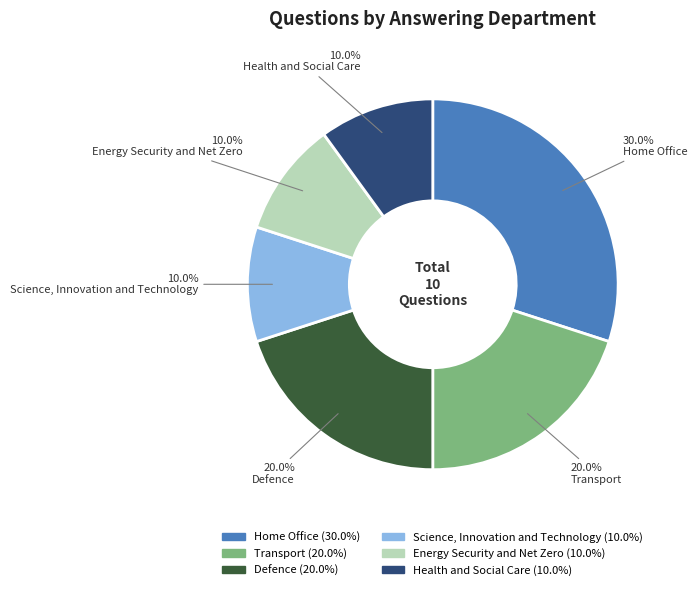

Is Defence the majority of the pie?

No